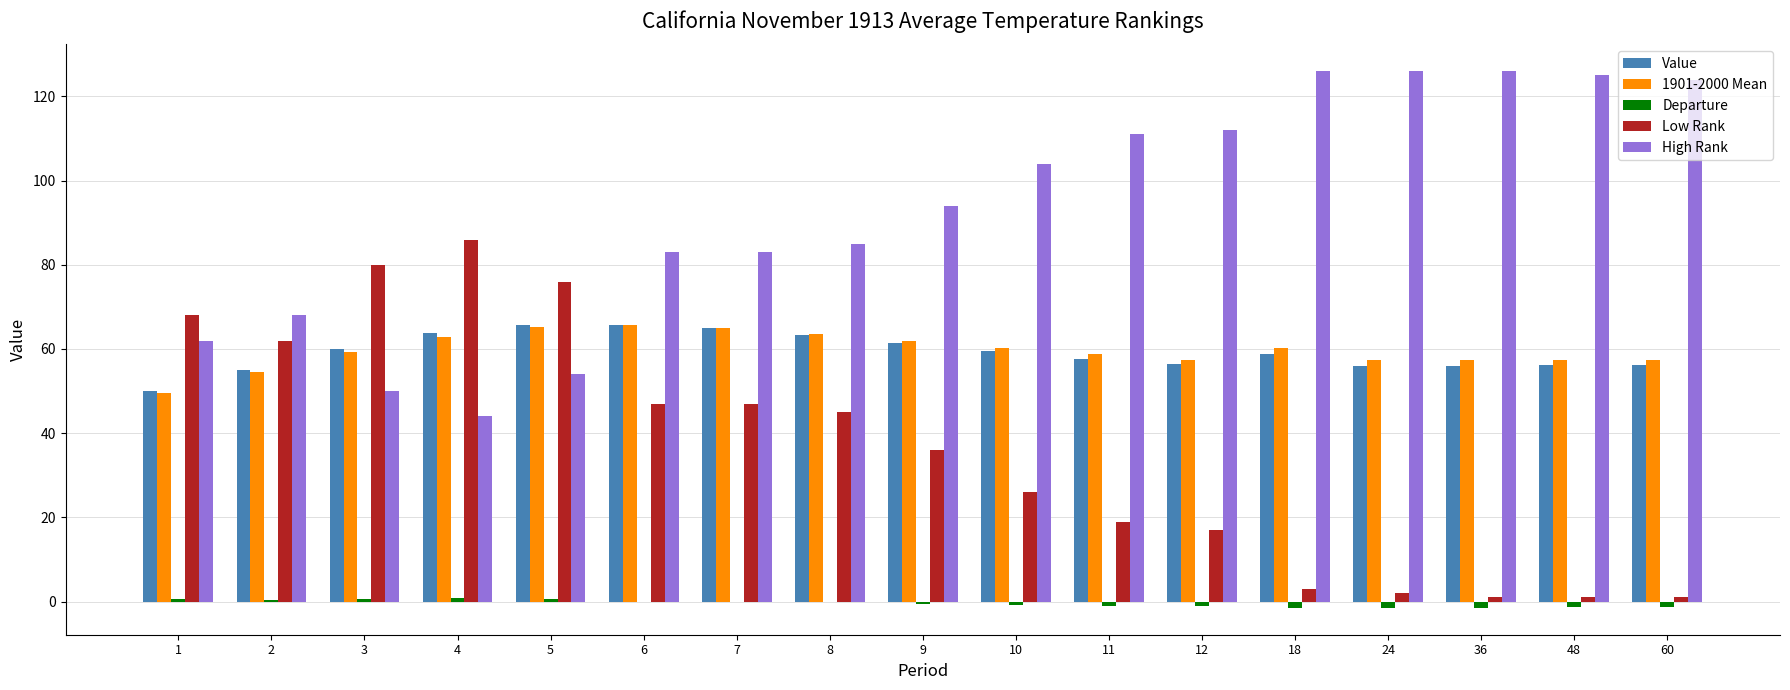

How many groups of bars are there?

17